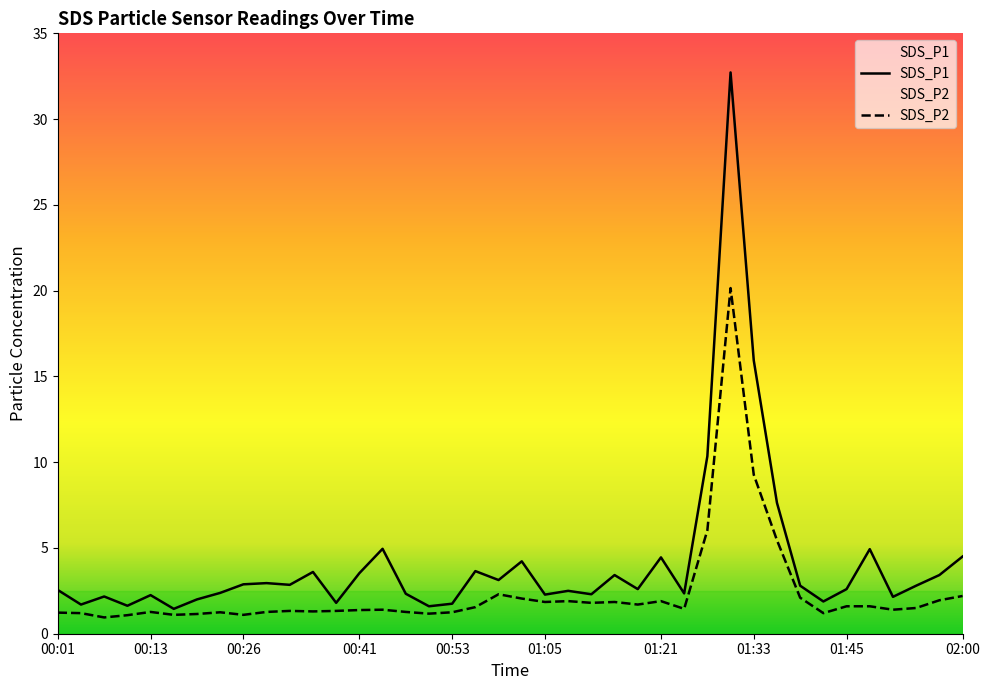

True or false: SDS_P1 and SDS_P2 intersect in this chart.

False